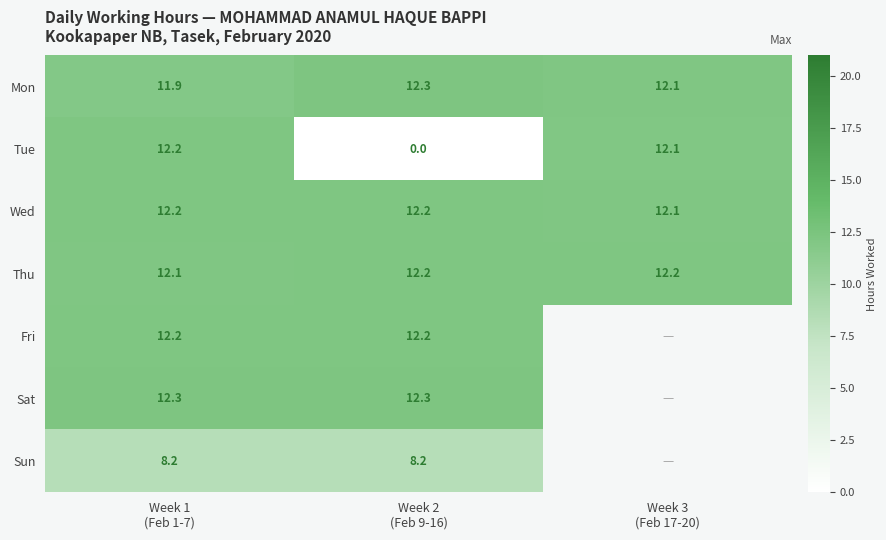

What is the approximate value of Wed at Week 2 (Feb 9-16)?

12.2